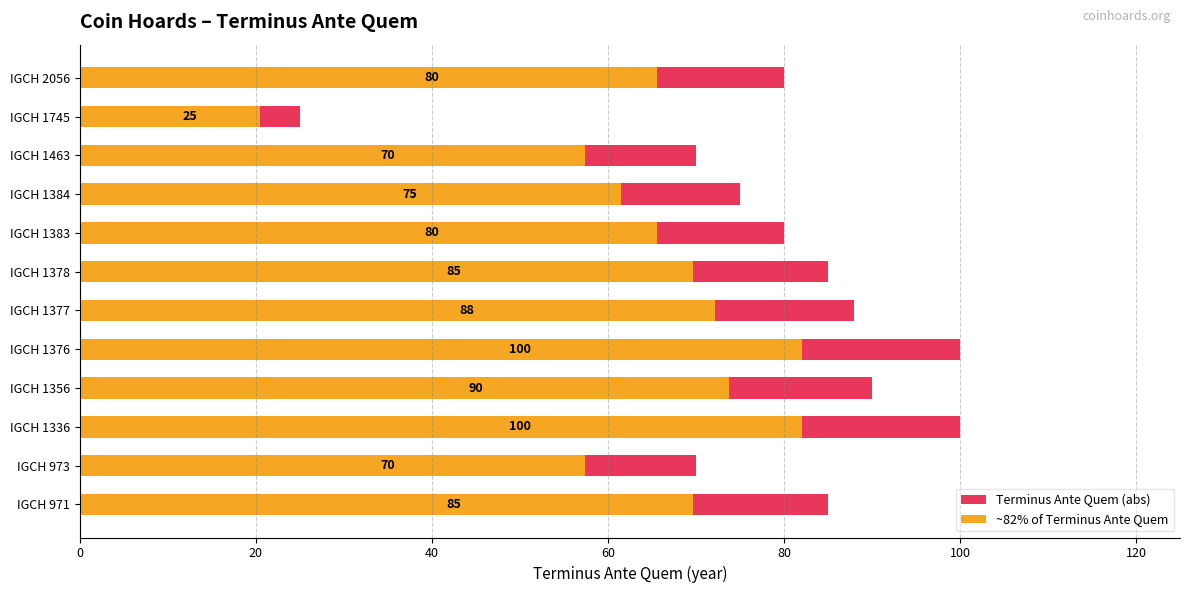

The ~82% of Terminus Ante Quem series shows 26.7 at IGCH 1378. True or false?

False